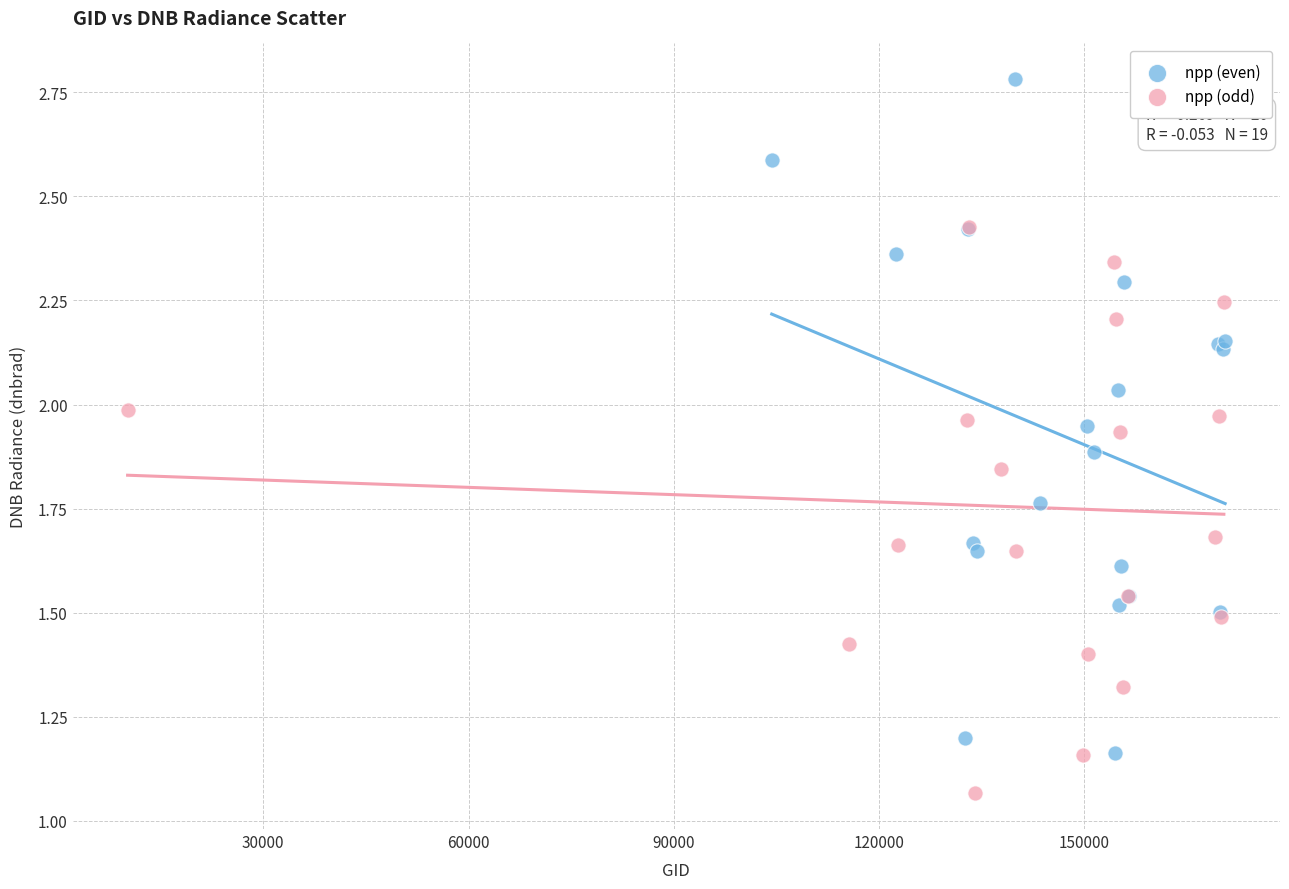

Which series reaches the minimum Y coordinate?

npp (odd)